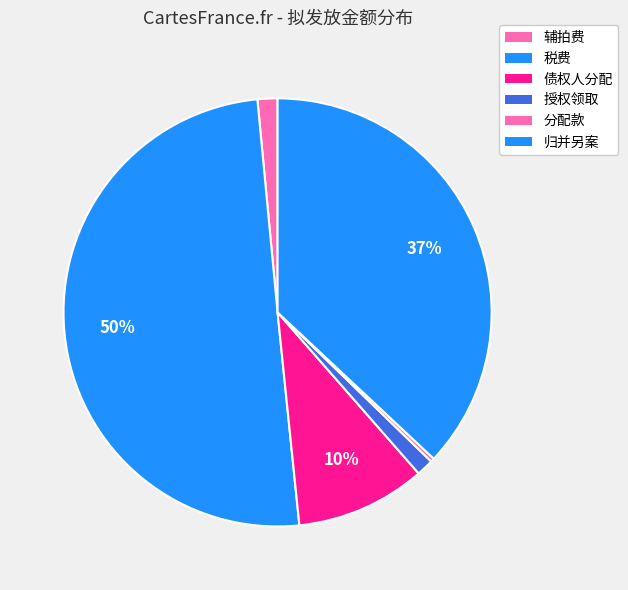

Count the number of slices in the pie.

6